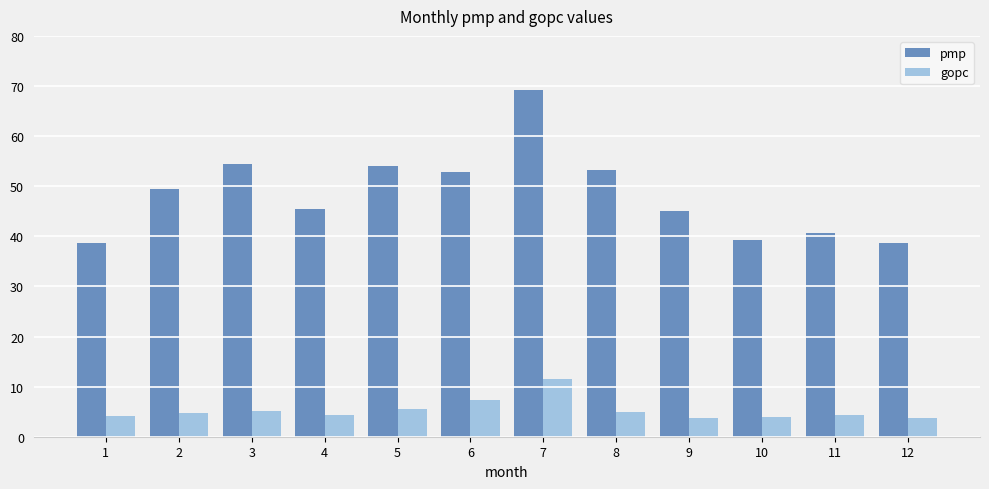

Is it true that pmp equals 49.4 at 2?

True